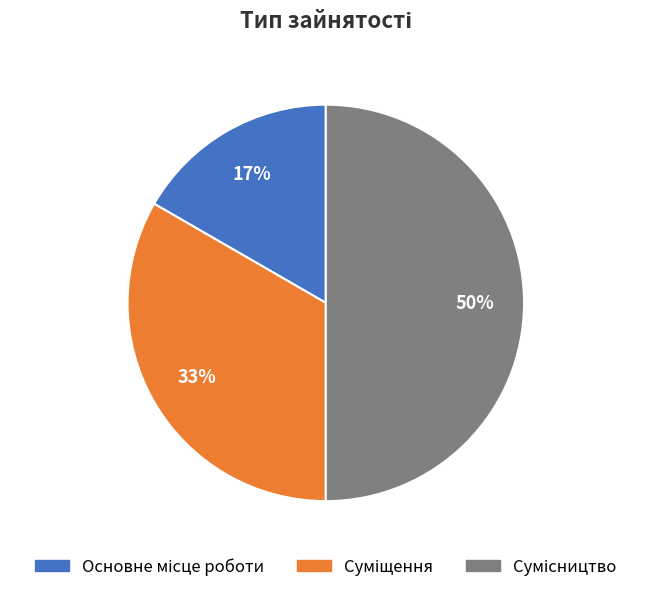

To the nearest percent, what is the difference between the largest and smallest slice percentages?

33%